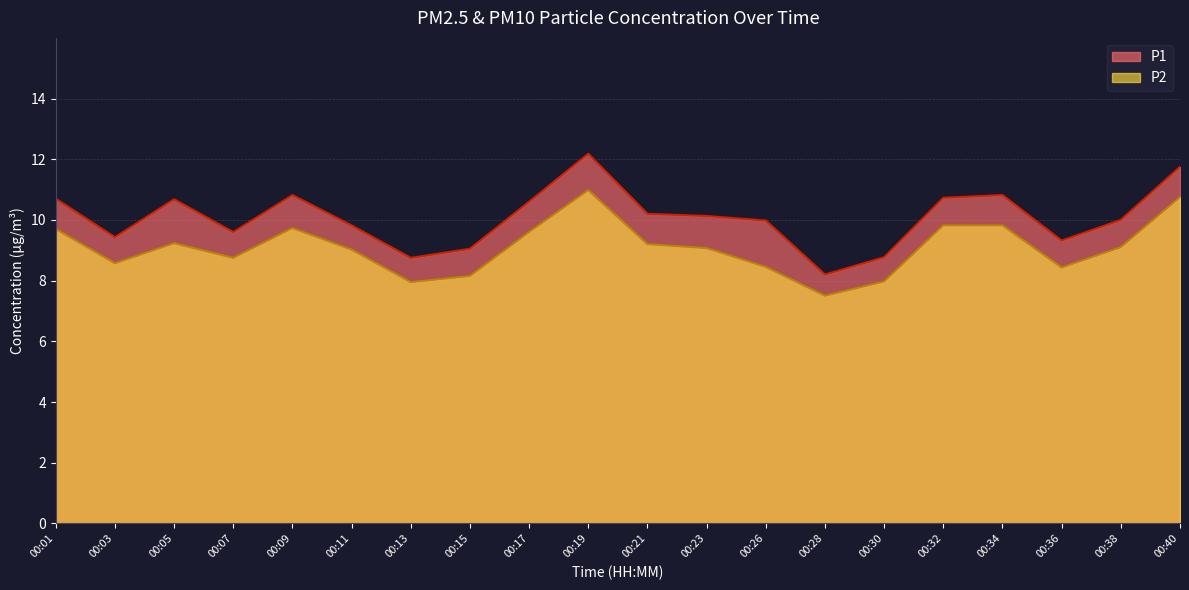

Between 00:26 and 00:36, which series saw the biggest shift?

P1